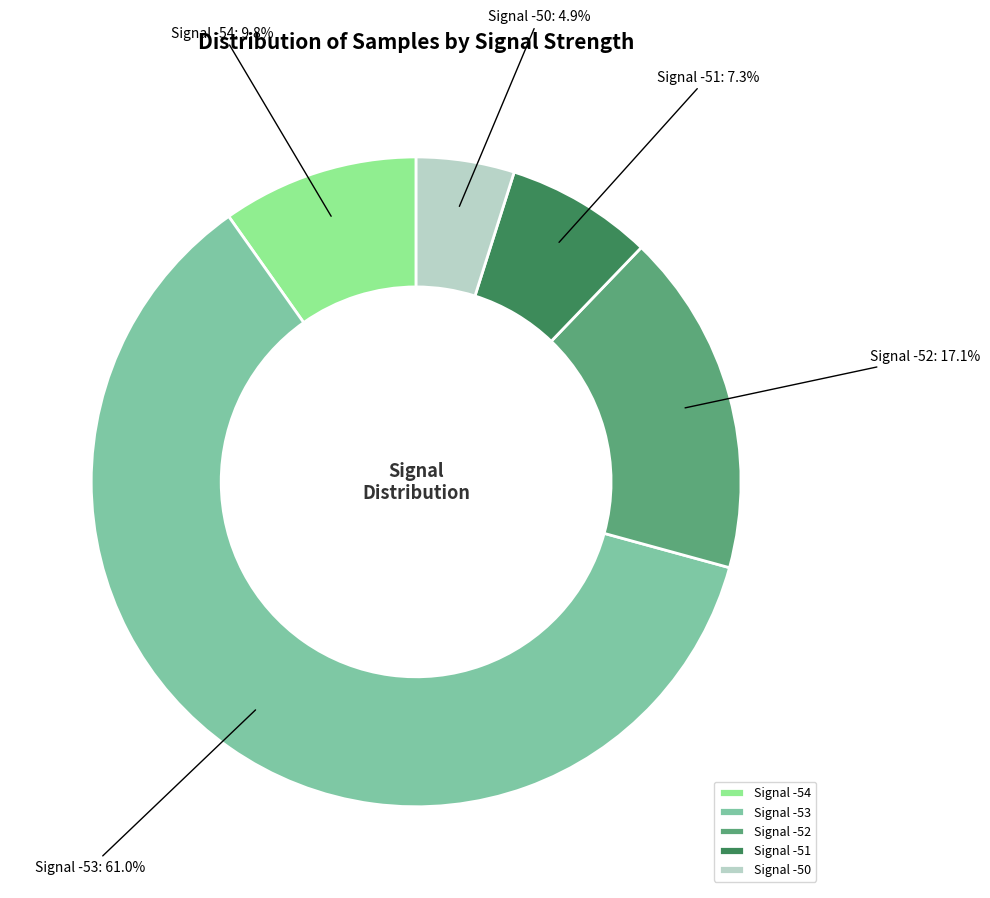

Which slice is the largest?

Signal -53